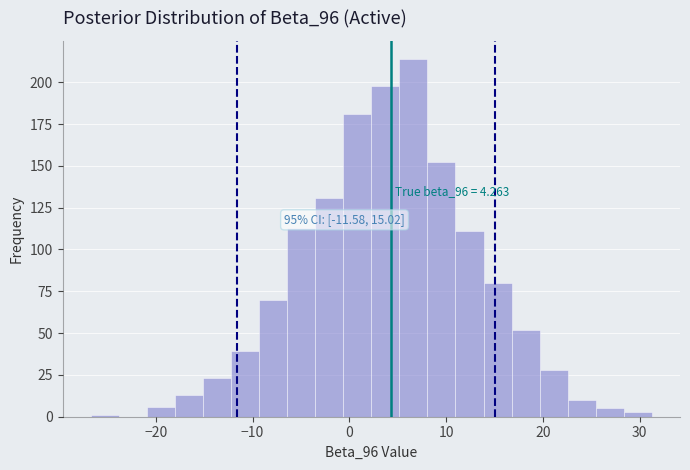

Read against the x-axis, roughly where is the centre of the tallest bar?

7